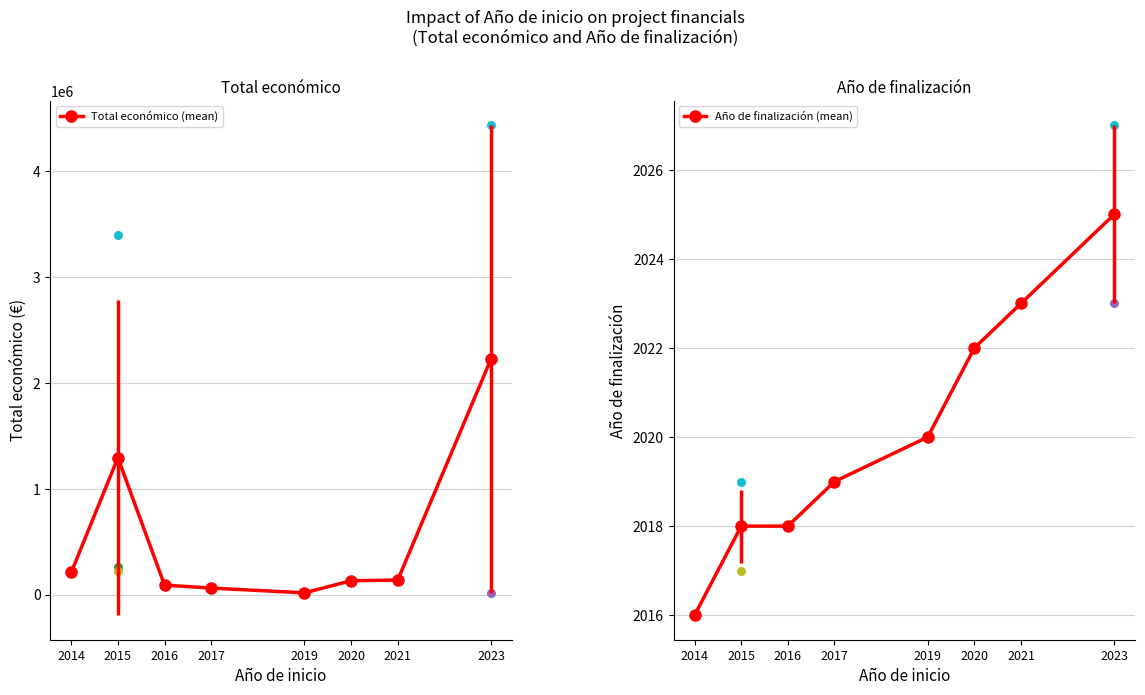

What is the total value across all series at 2020?

133680